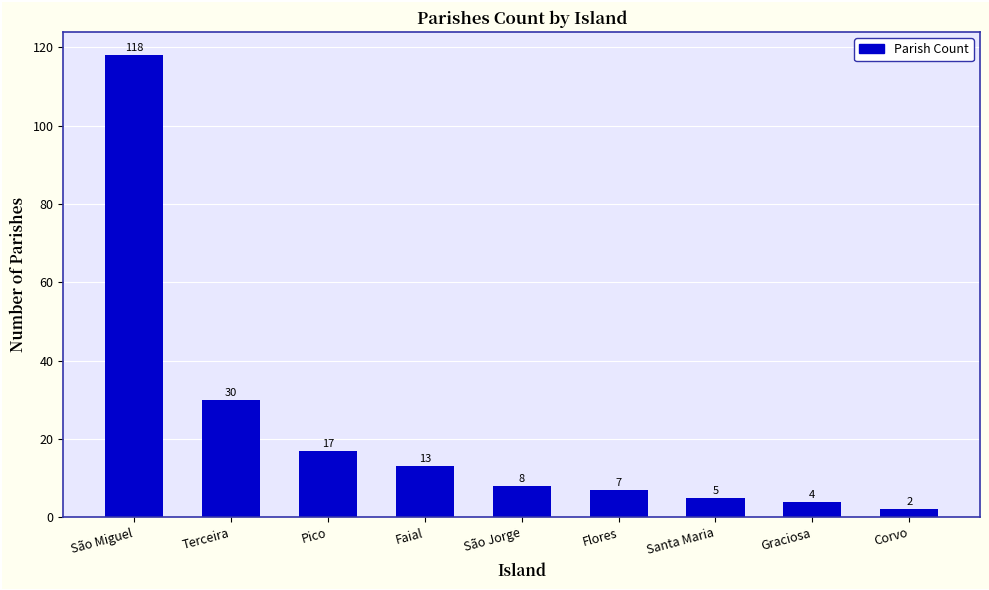

The value at Santa Maria is 5. True or false?

True